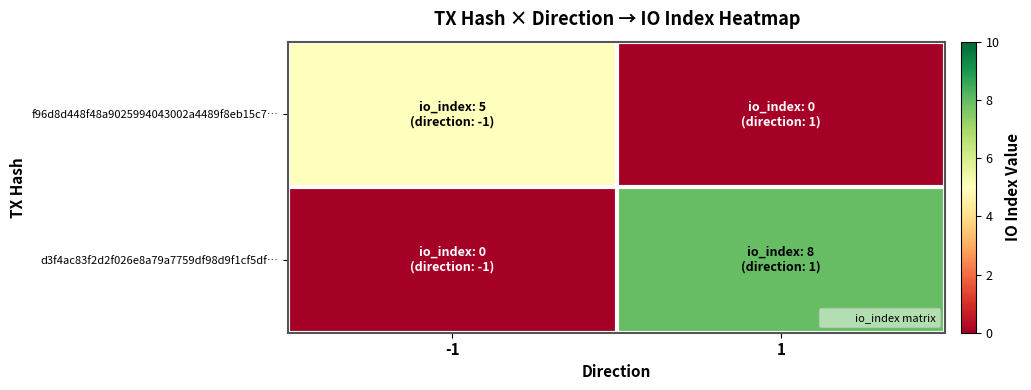

How many series are shown in this chart?

2